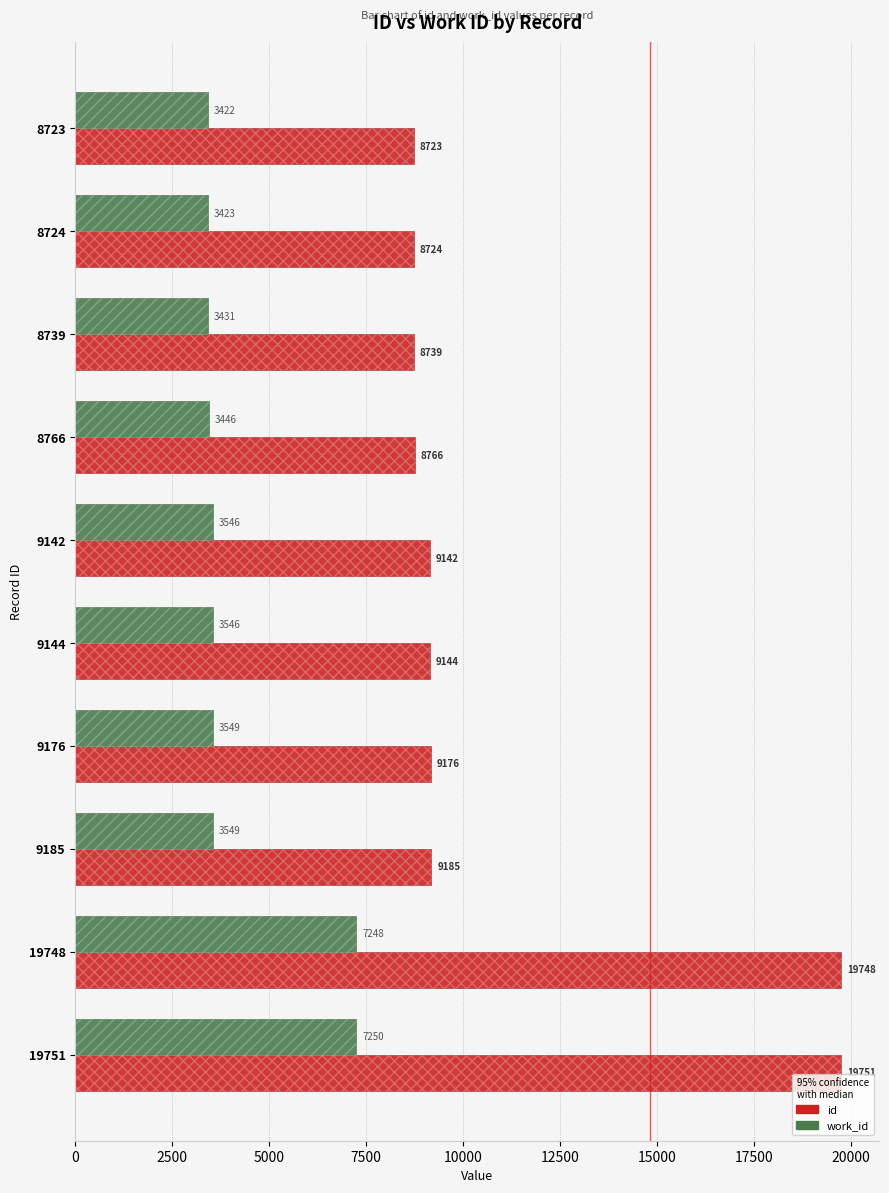

What is the greatest value displayed?

19751